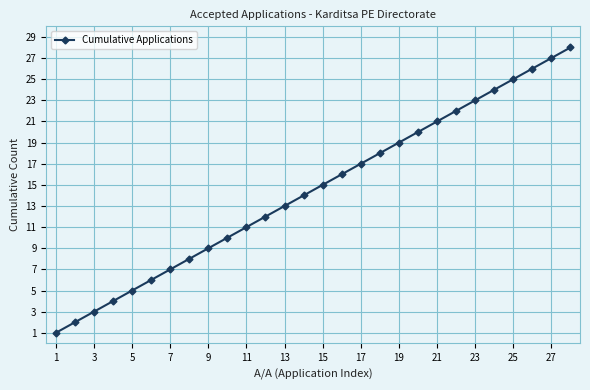

What is the smallest value displayed?

1